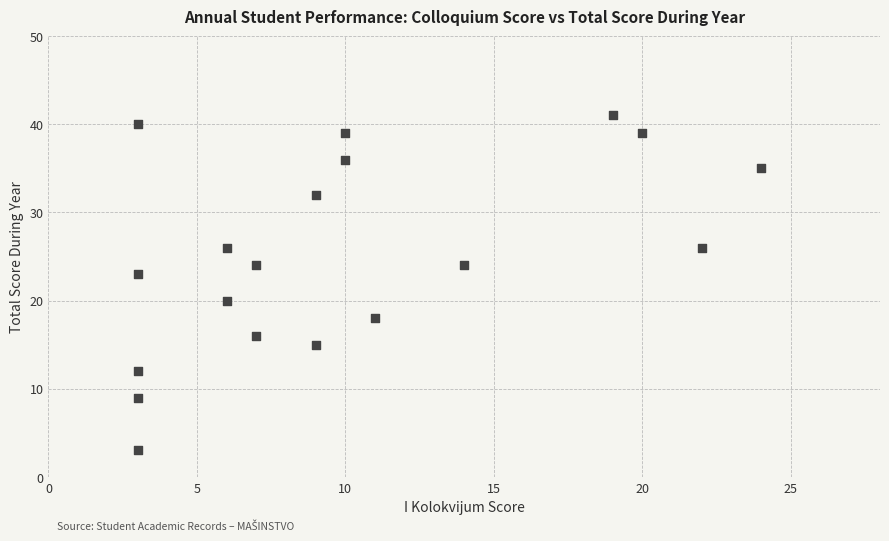

What is the range of X values (max minus min)?

21